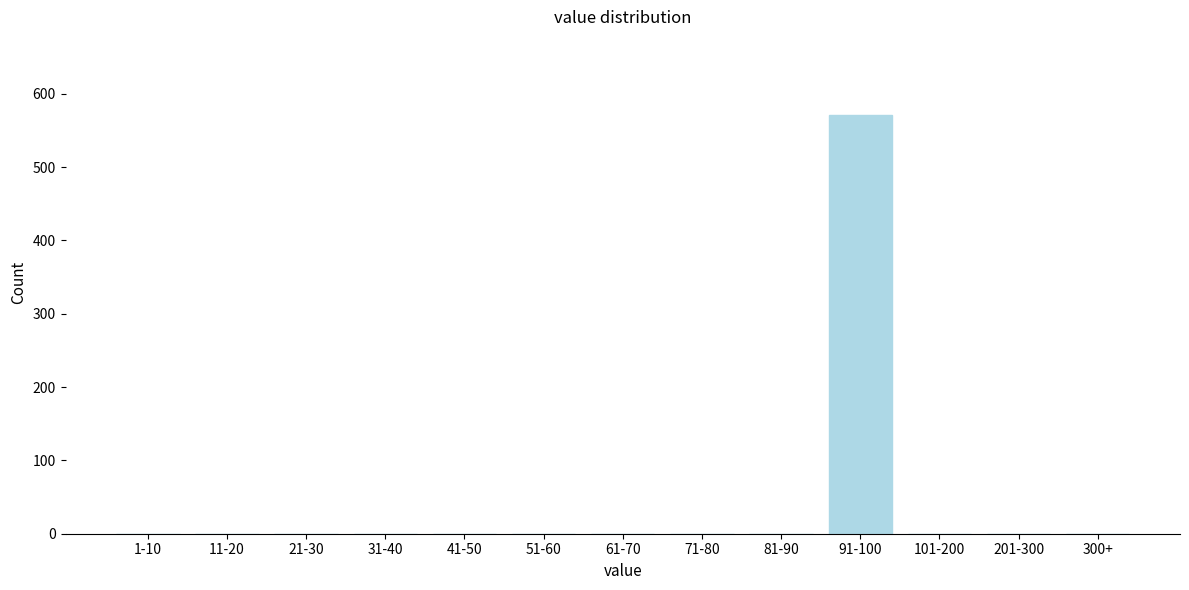

Reading left to right, what are all the values shown in this chart?

1-10=0	11-20=0	21-30=0	31-40=0	41-50=0	51-60=0	61-70=0	71-80=0	81-90=0	91-100=571	101-200=0	201-300=0	300+=0